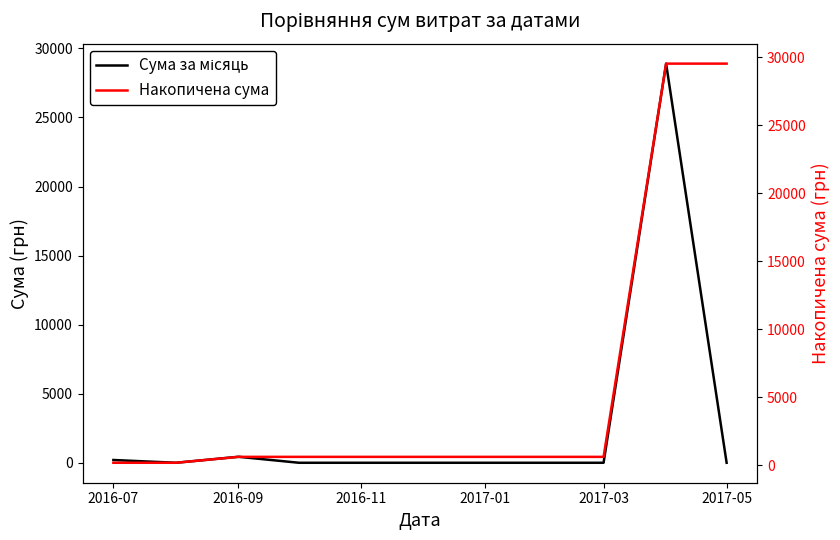

What is the maximum value for Накопичена сума?

29530.8